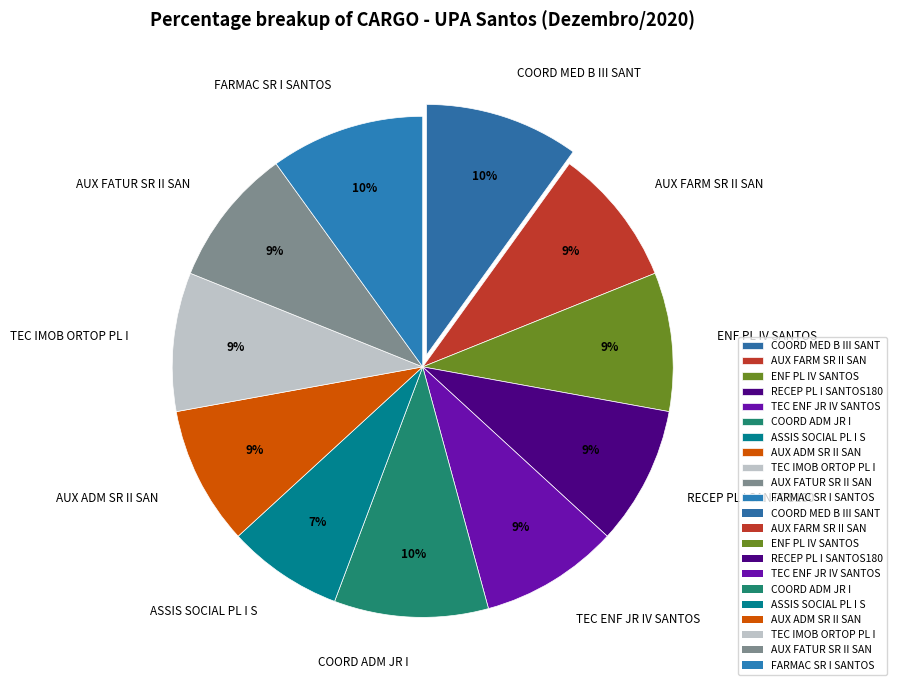

The TEC IMOB ORTOP PL I slice represents 9% of the pie. True or false?

True